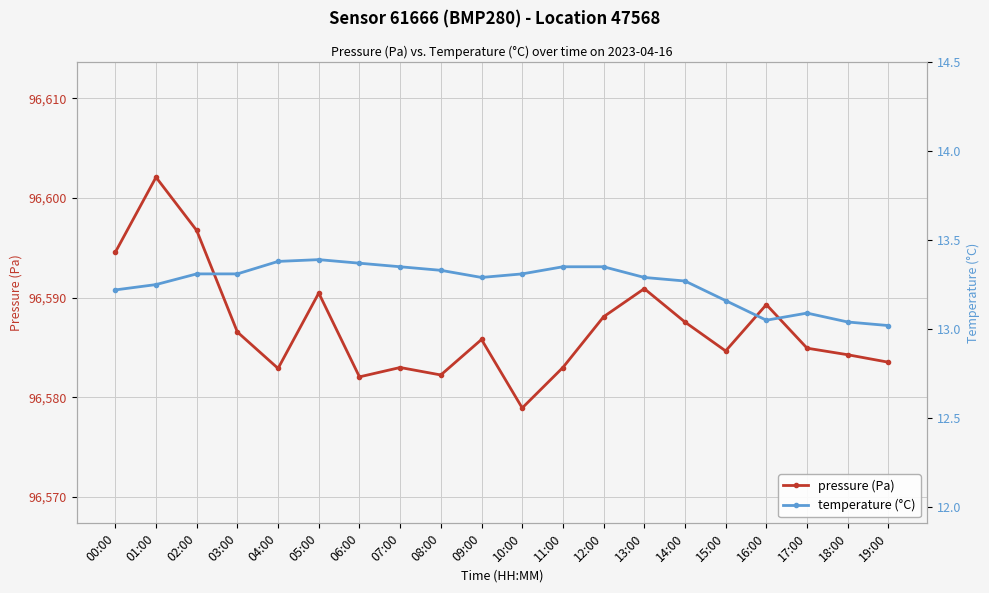

Which label corresponds to the smallest value in the chart?

19:00